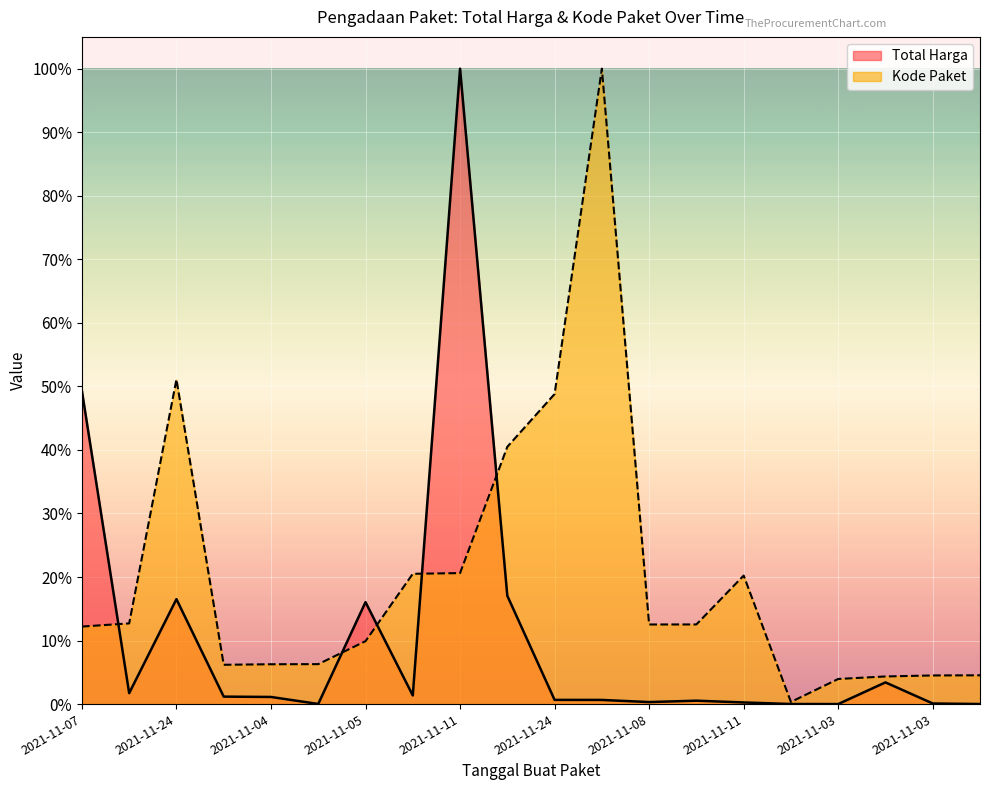

What are all the series names shown in the legend?

Total Harga, Kode Paket